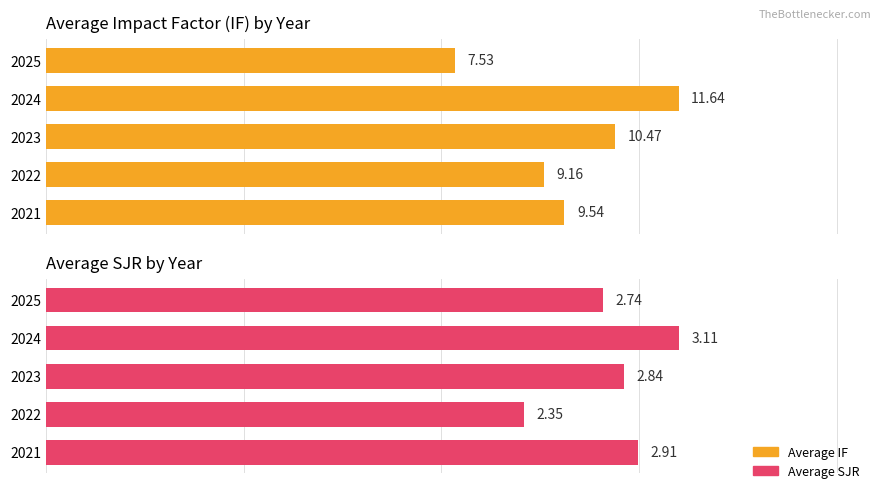

What is the total value across all series at 2022?

11.5